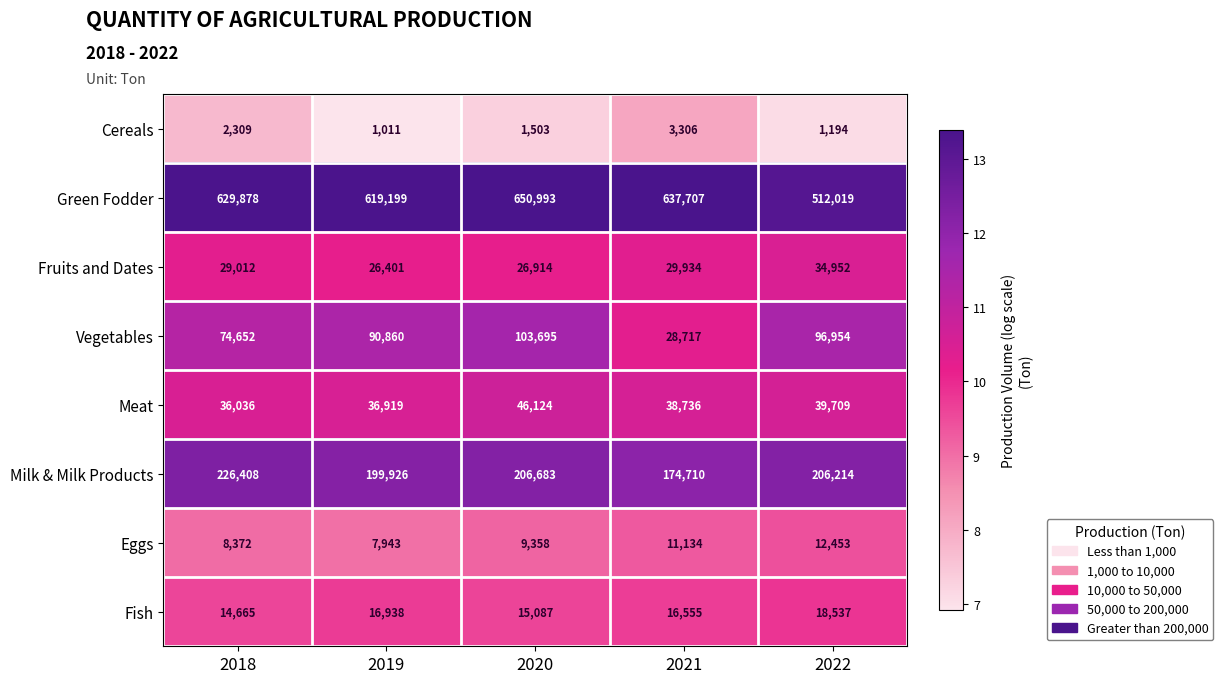

At which category does the chart reach its peak across all series?

2020